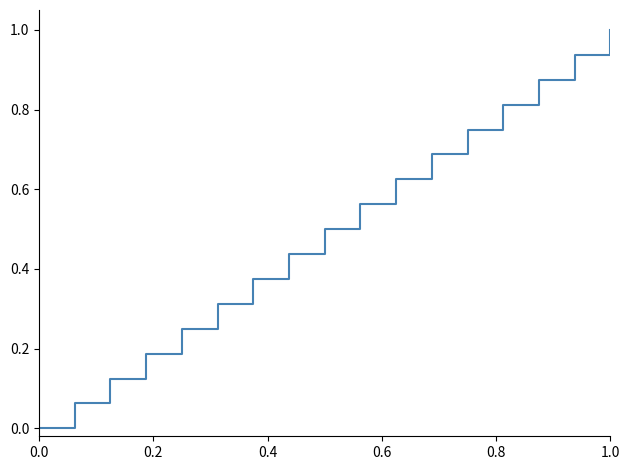

What is the difference between the maximum and minimum values?

1.0